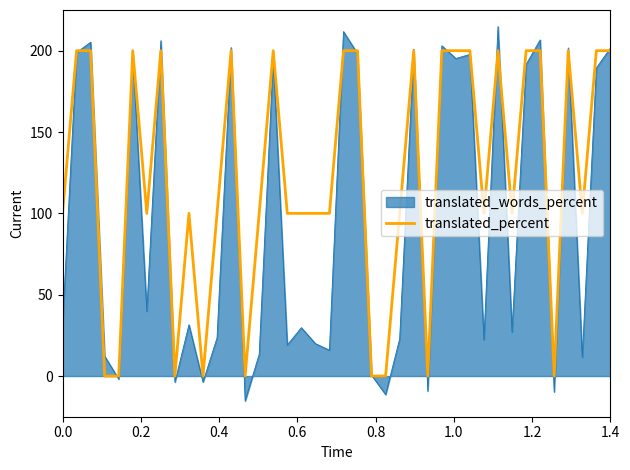

List the series in order of their overall mean, lowest first.

translated_words_percent, translated_percent